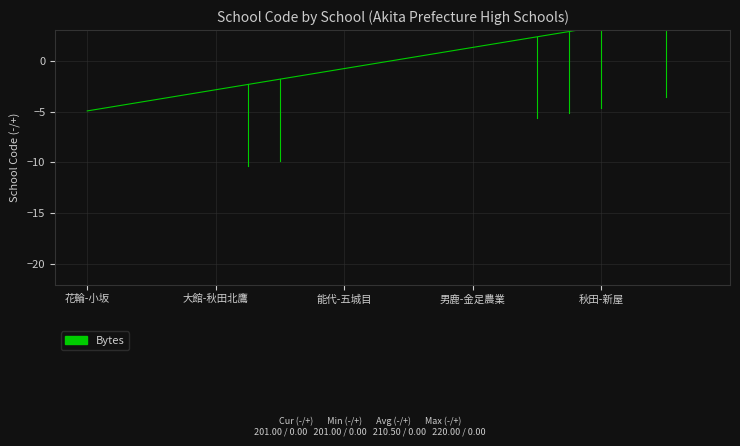

How many values are below zero?

10